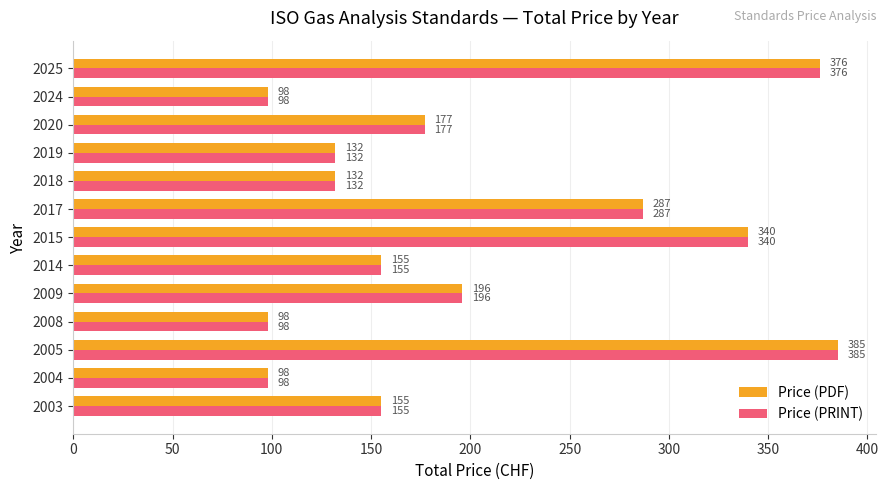

What are all the series names shown in the legend?

Price (PDF), Price (PRINT)